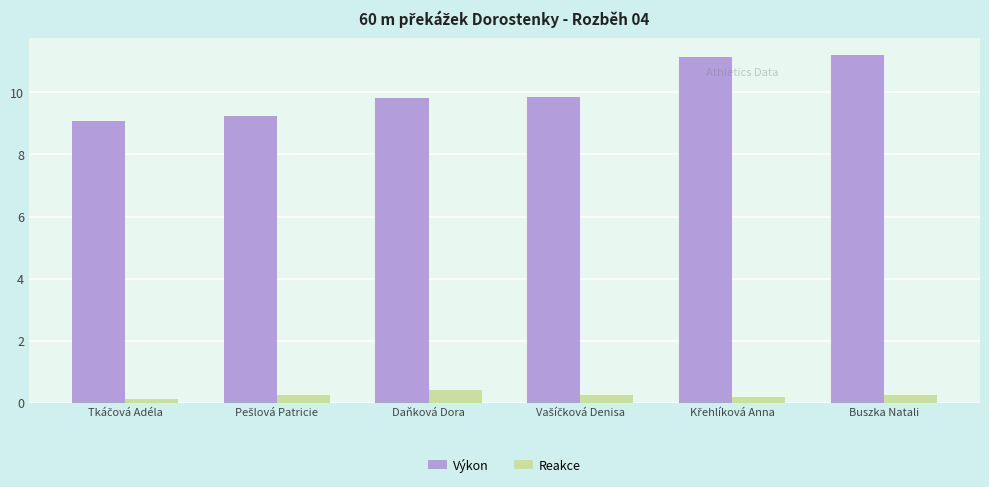

What is the lowest value of the Výkon series?

9.1